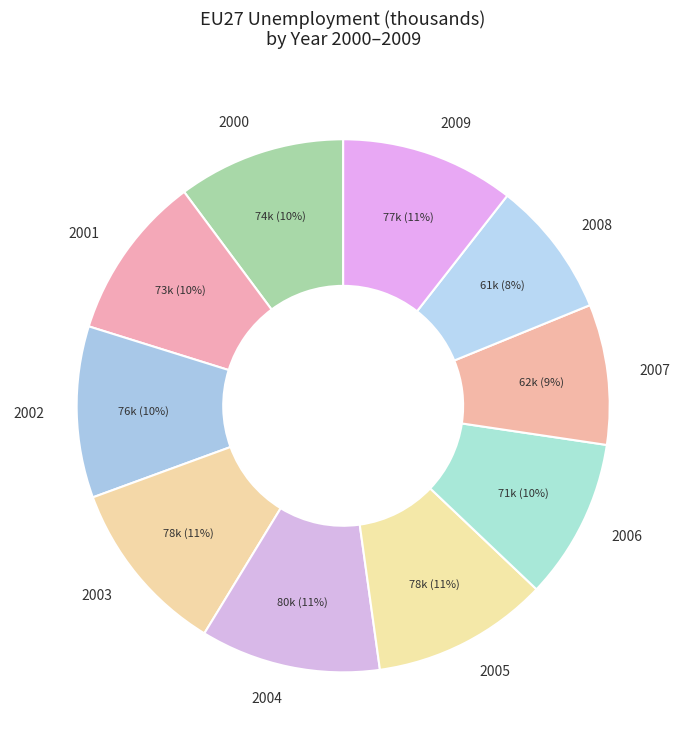

The 2002 slice represents 10% of the pie. True or false?

True